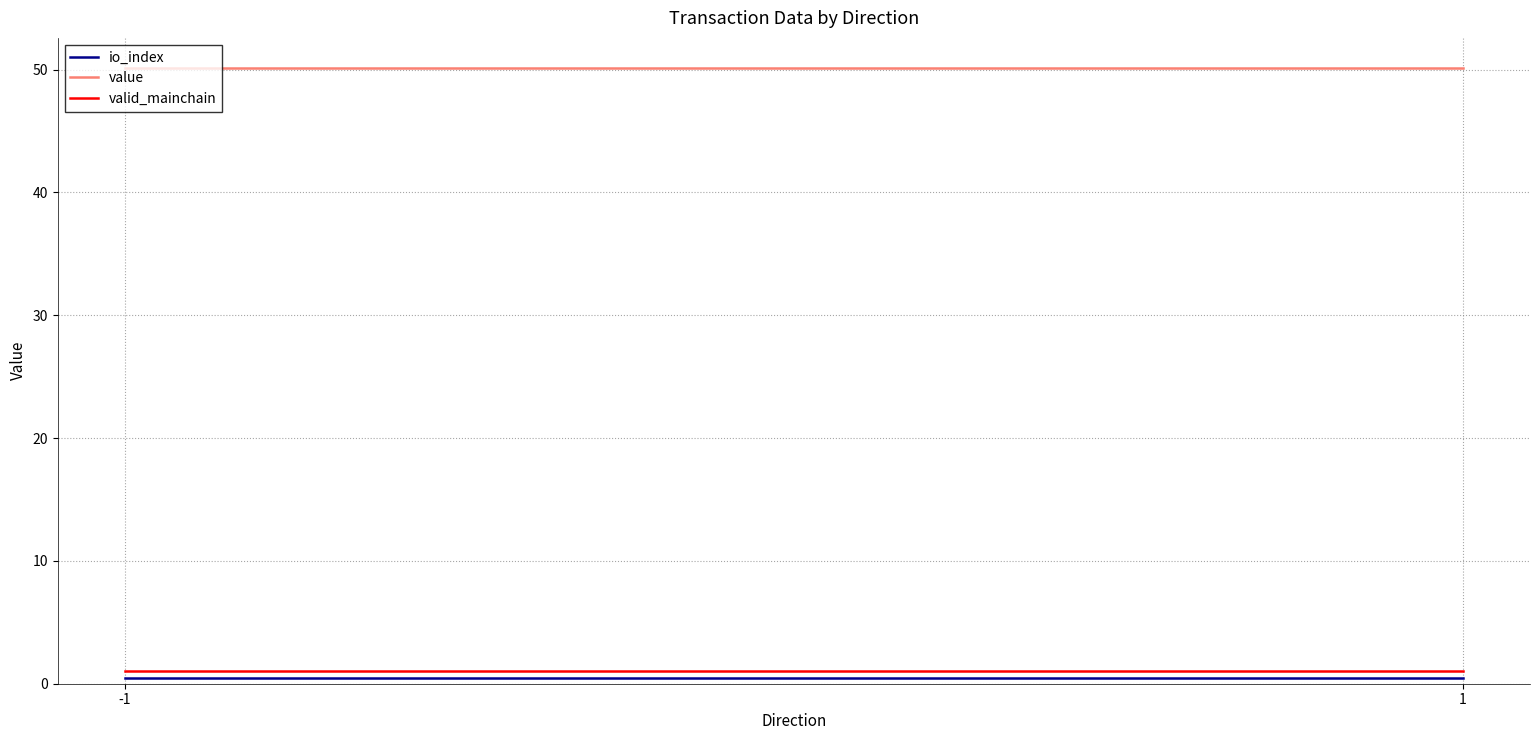

Reading left to right, transcribe all the data shown in this chart.

io_index: -1=0.5	1=0.5
value: -1=50.1	1=50.1
valid_mainchain: -1=1.0	1=1.0